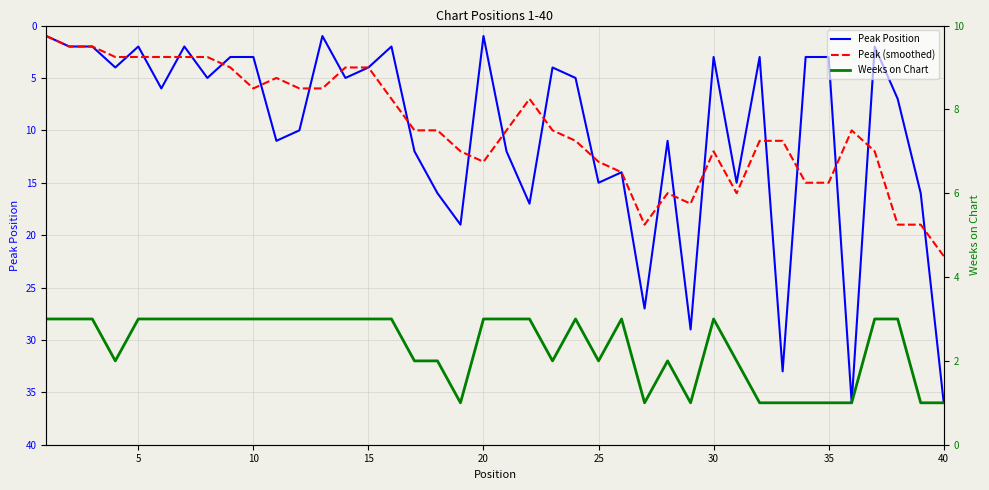

The Peak (smoothed) series shows 30 at 40. True or false?

False